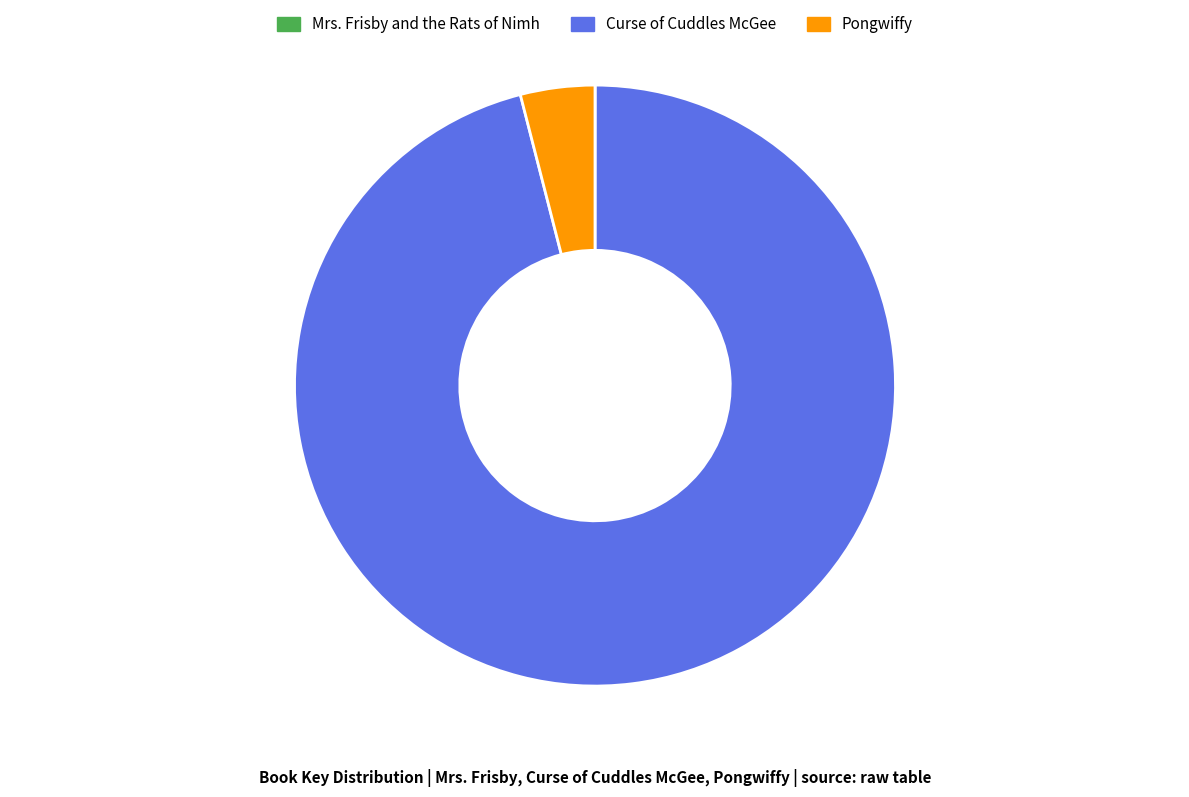

Is Curse of Cuddles McGee the majority of the pie?

Yes